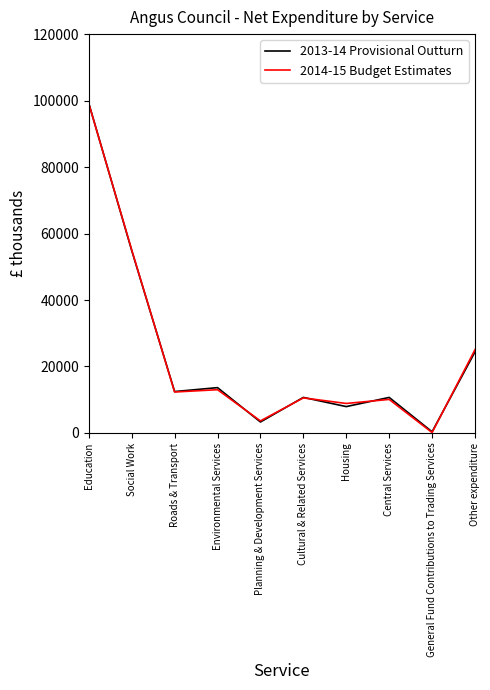

Where is 2013-14 Provisional Outturn nearest to the value 49780?

Social Work